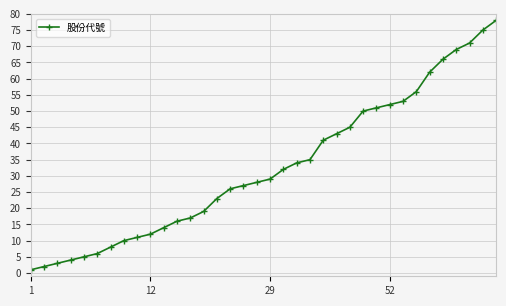

What is the greatest value displayed?

78